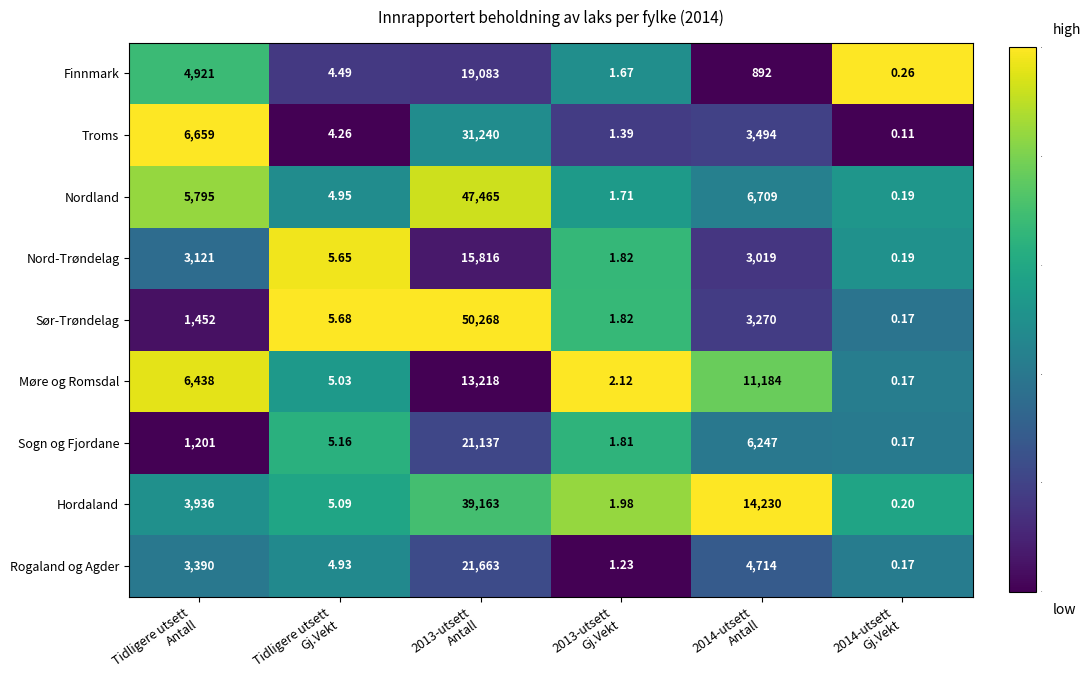

Which series has the largest total across all categories?

Nordland